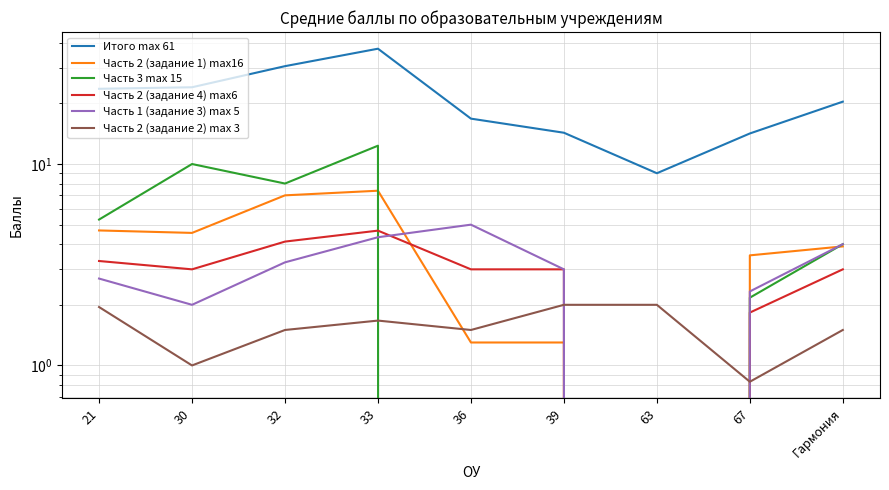

How many lines are shown in the chart?

6